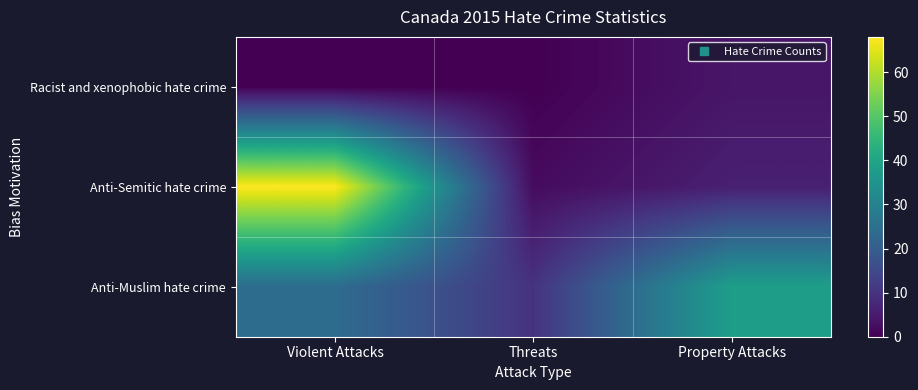

Reading left to right, list all the values displayed in this chart.

Racist and xenophobic hate crime: Violent Attacks=0	Threats=0	Property Attacks=4
Anti-Semitic hate crime: Violent Attacks=68	Threats=2	Property Attacks=6
Anti-Muslim hate crime: Violent Attacks=24	Threats=10	Property Attacks=38